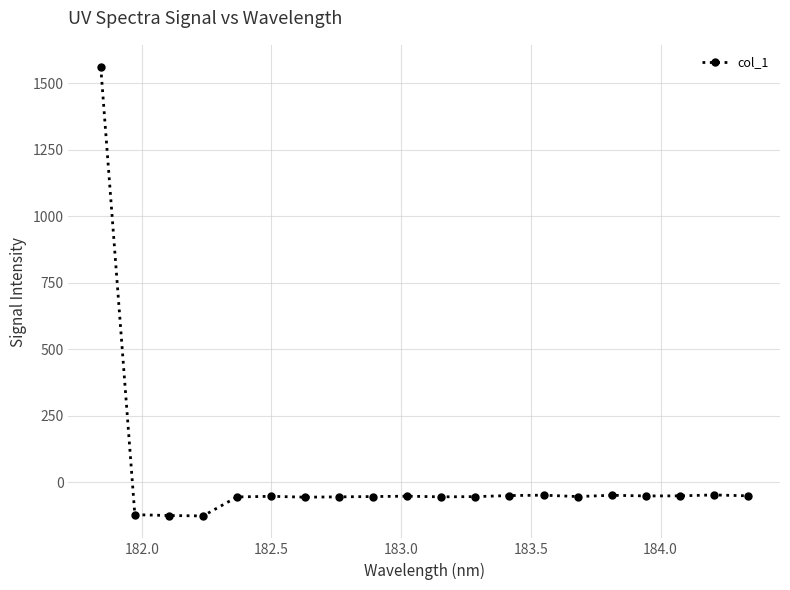

How many positive values are there?

1